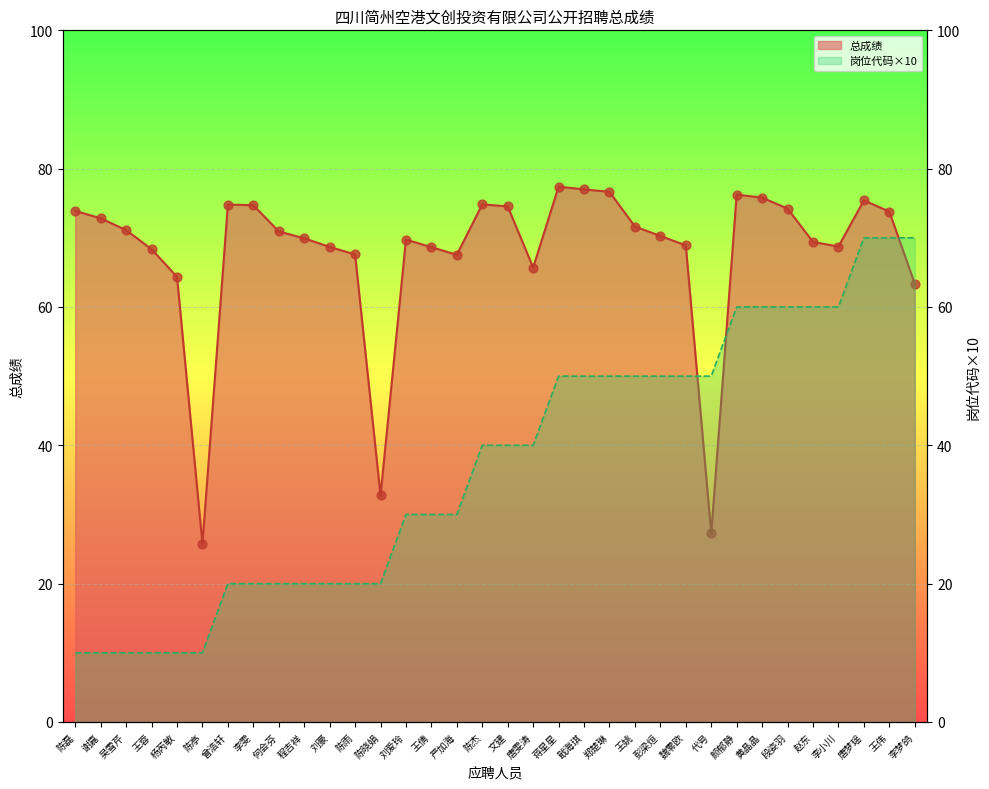

Which series has the largest Y range (max minus min)?

岗位代码